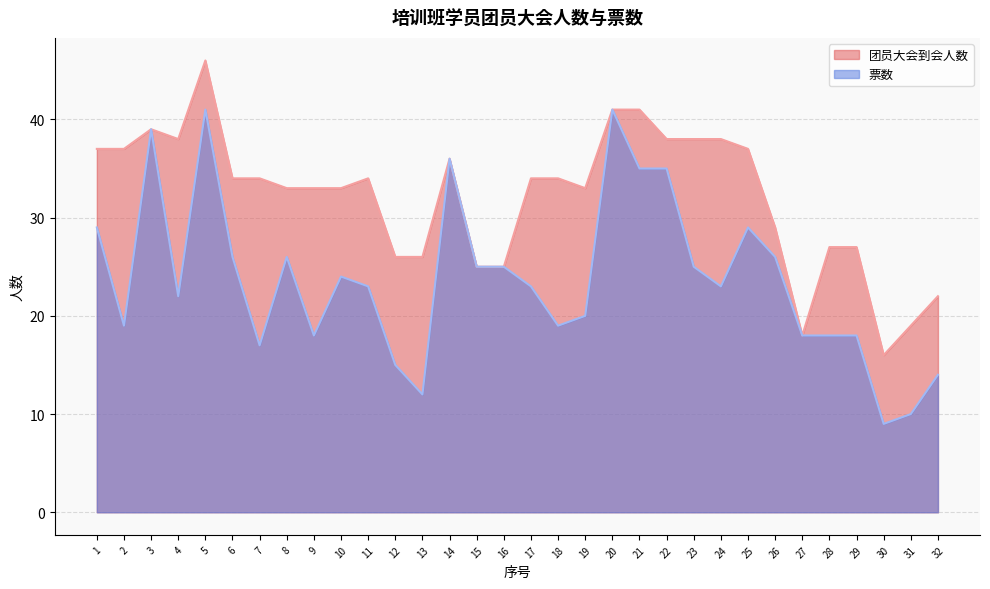

Which series has the largest total across all categories?

团员大会到会人数